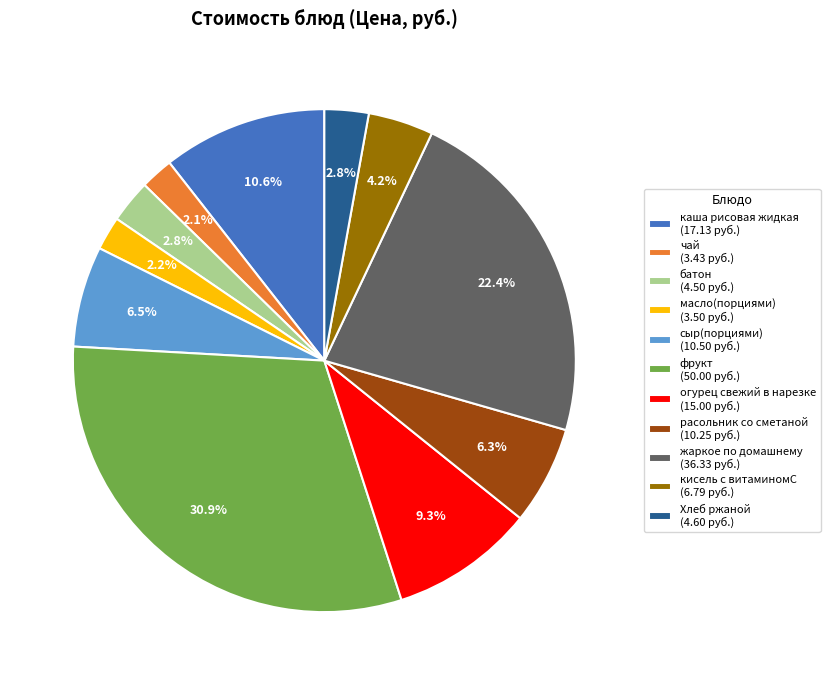

Which category has the biggest portion of the pie?

фрукт